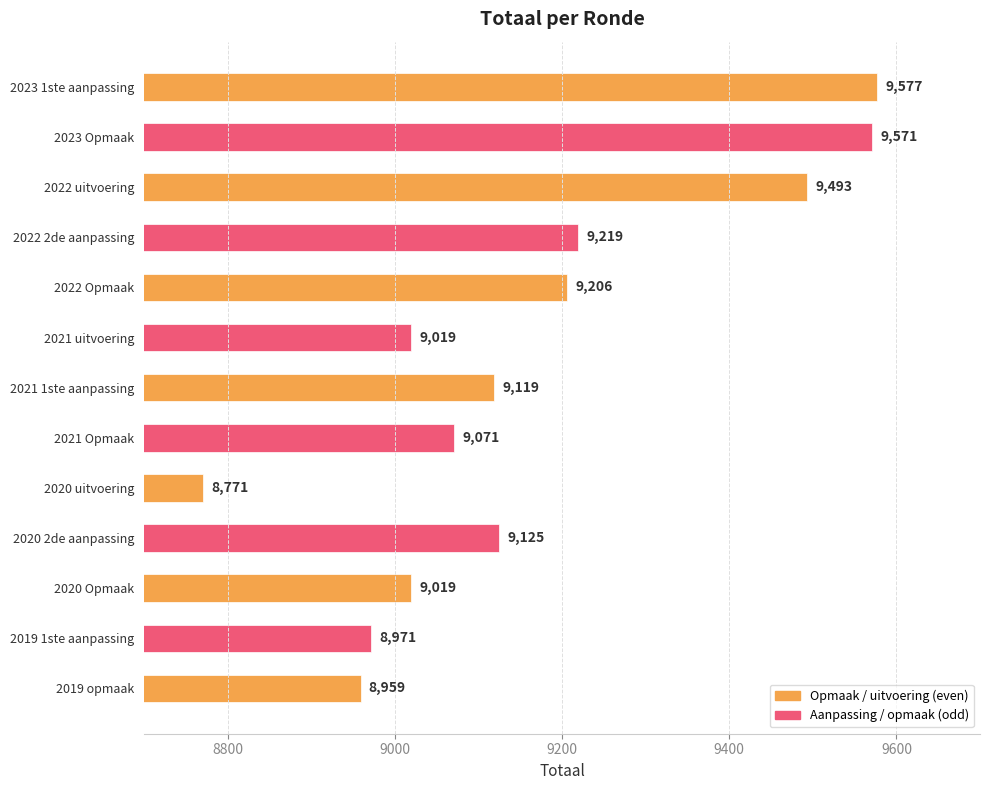

How many bars are there in total?

13